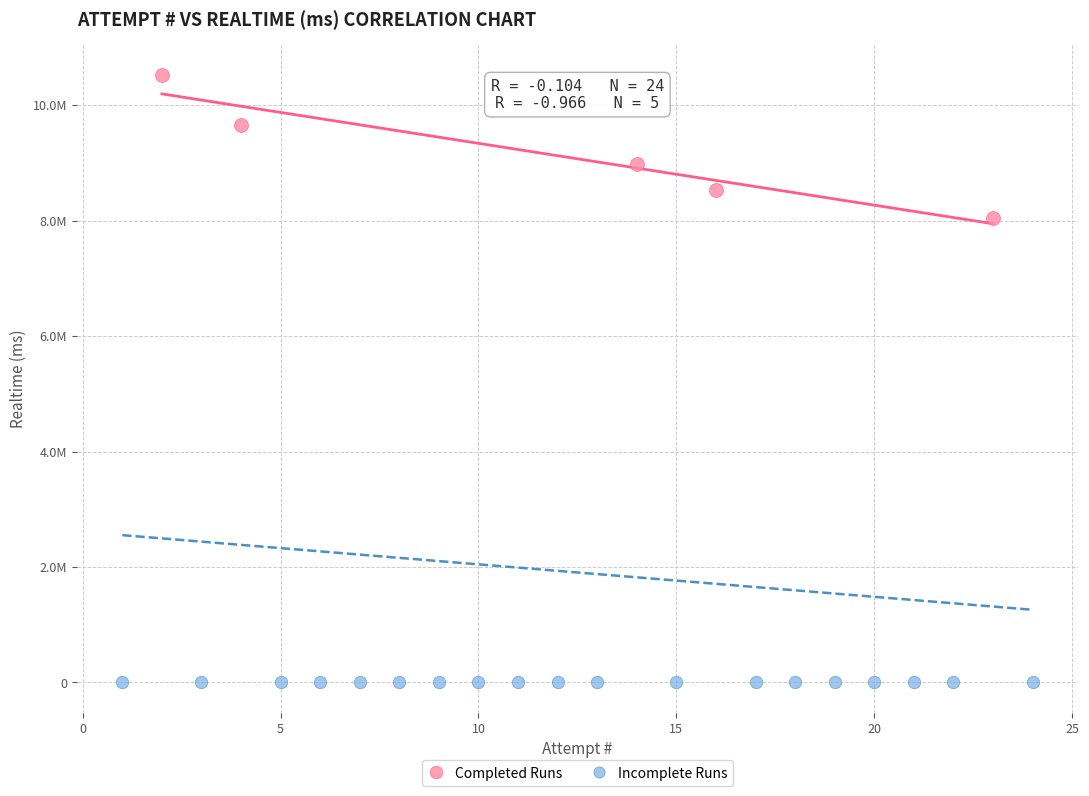

Which series contains the highest Y value?

Completed Runs